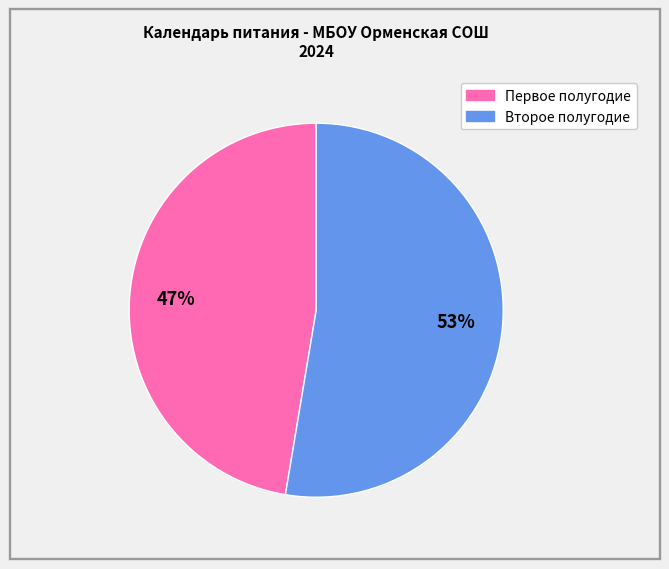

Is there any slice that represents more than half of the pie?

Yes